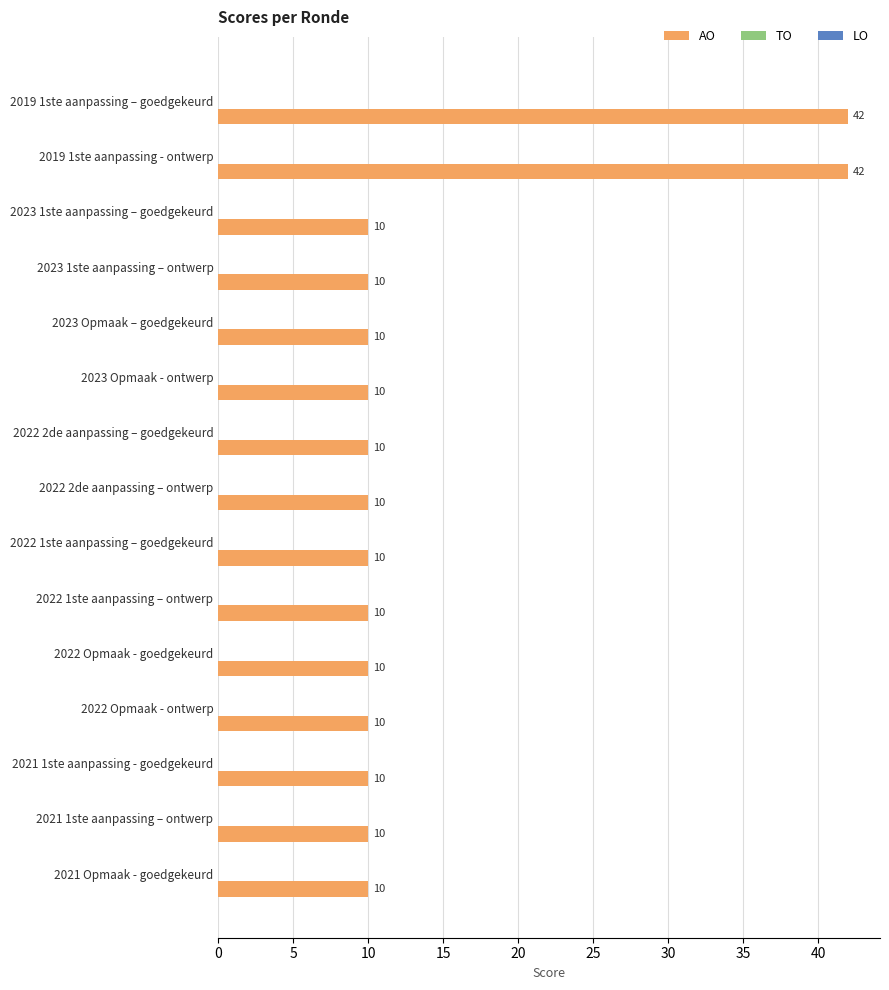

What is the difference between the maximum and minimum values?

32